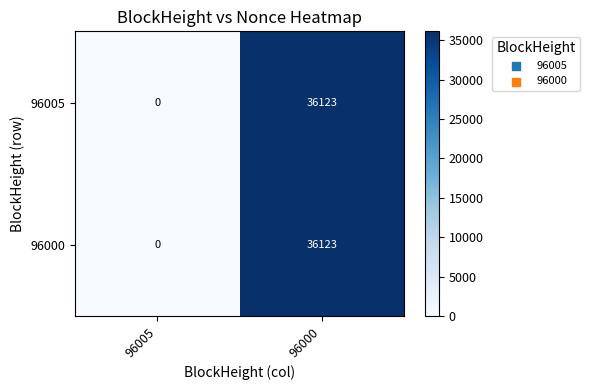

Rank the categories by 96000 value from highest to lowest.

96000, 96005